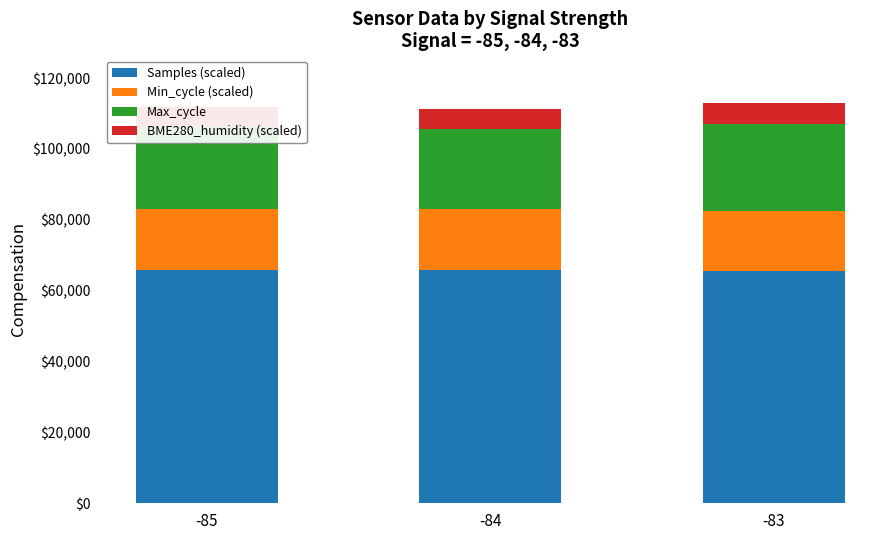

What is the value of the Samples (scaled) bar at the 3rd from the left?

65489.0